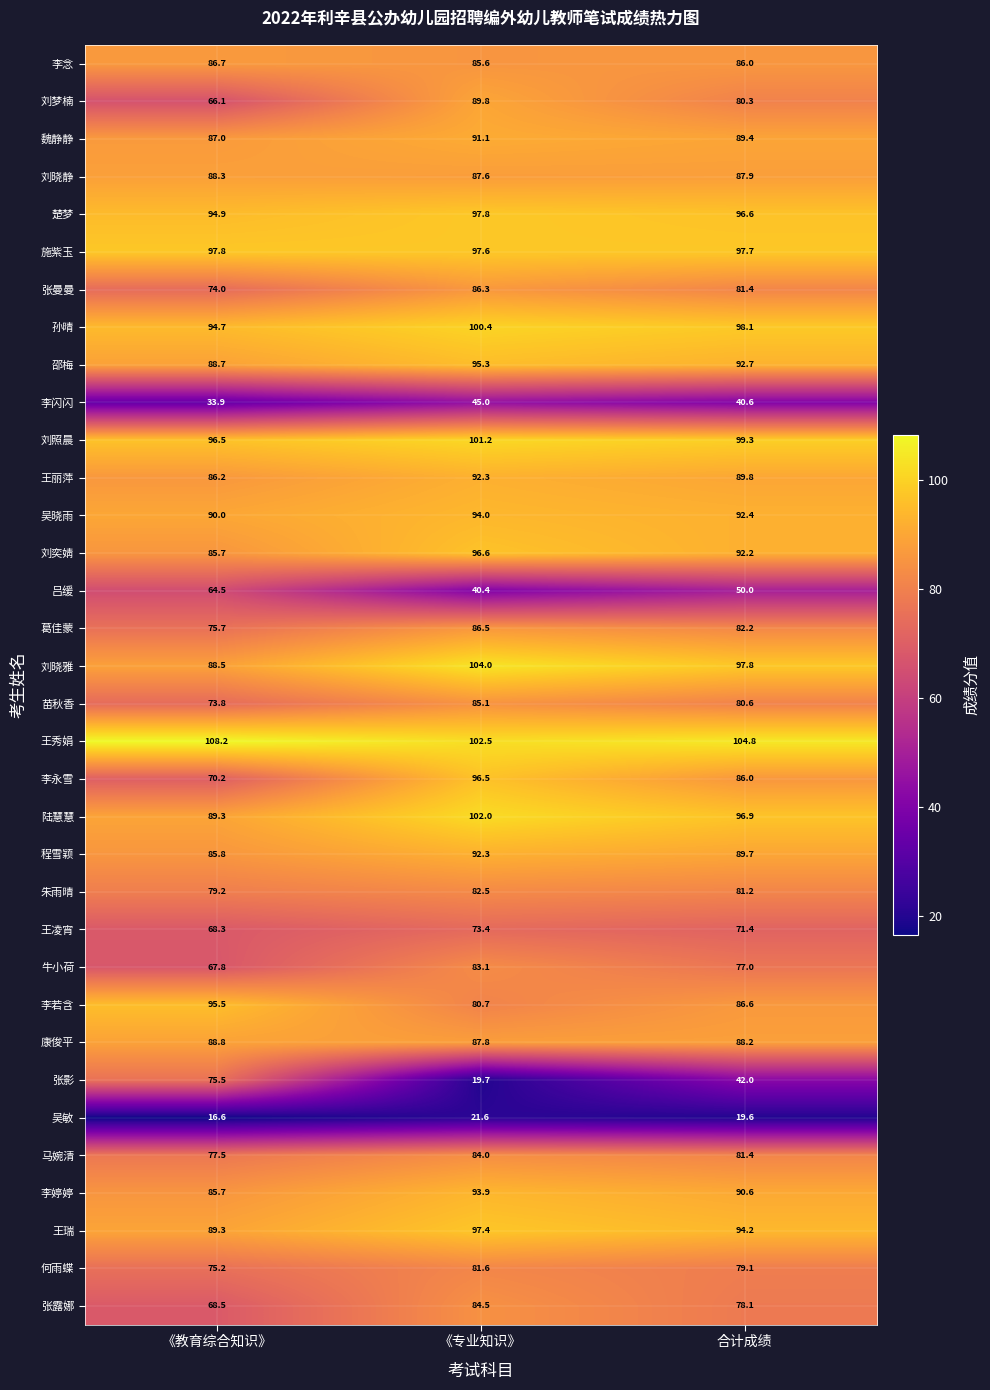

How many categories are shown in the chart?

3